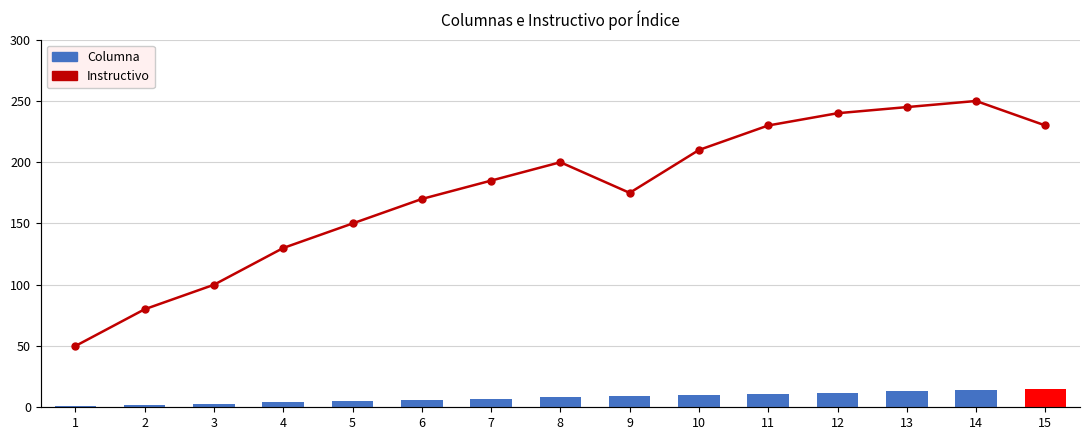

The Columna series shows 2 at 2. True or false?

True